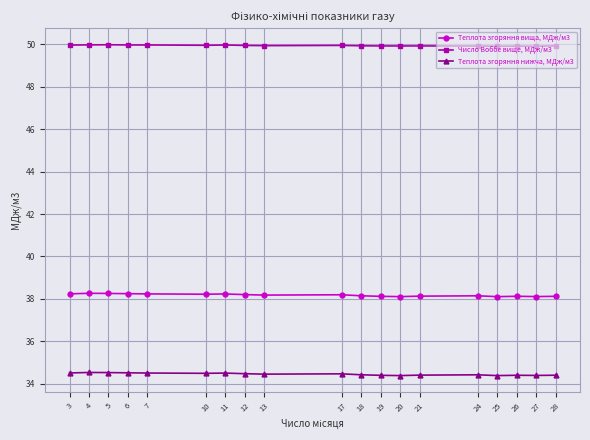

True or false: Теплота згоряння нижча, МДж/м3 has more than 0 points higher than both neighbors.

True